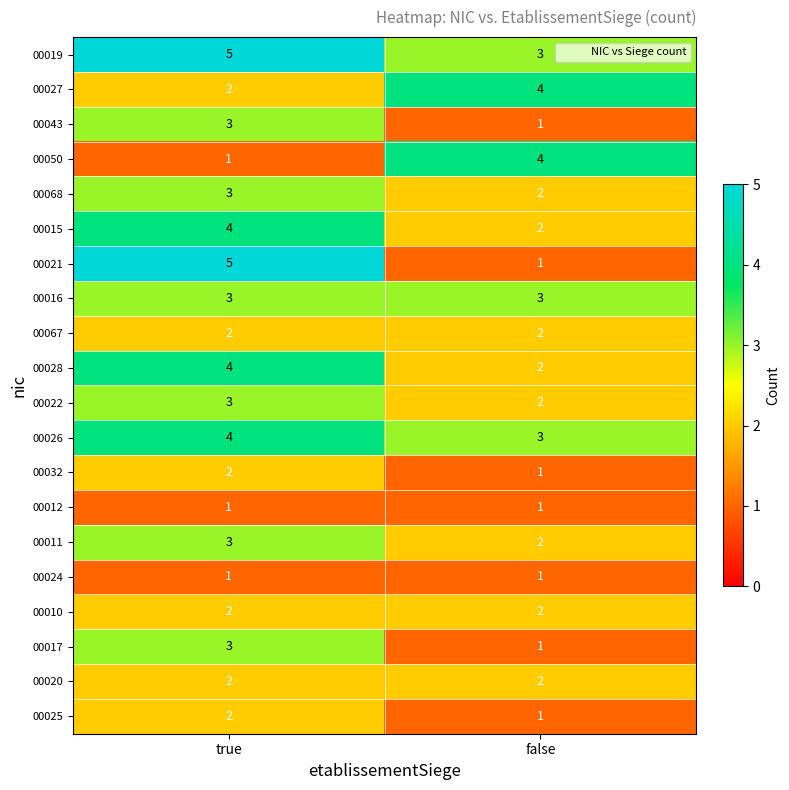

What is the sum of all 00028 values?

6